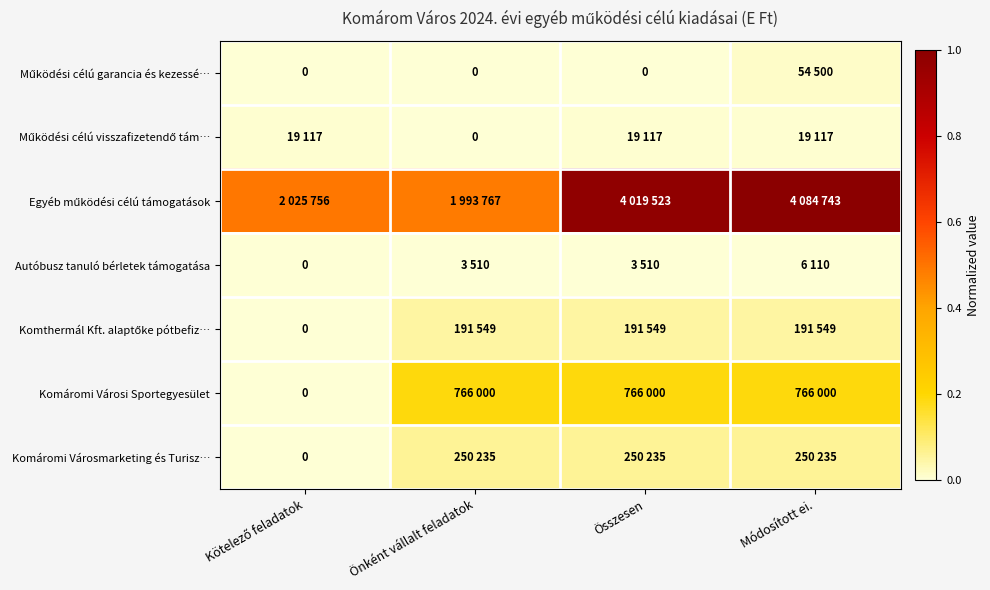

List the series in order of their peak value, highest first.

Egyéb működési célú támogatások, Komáromi Városi Sportegyesület, Komáromi Városmarketing és Turisz…, Komthermál Kft. alaptőke pótbefiz…, Működési célú garancia és kezessé…, Működési célú visszafizetendő tám…, Autóbusz tanuló bérletek támogatása